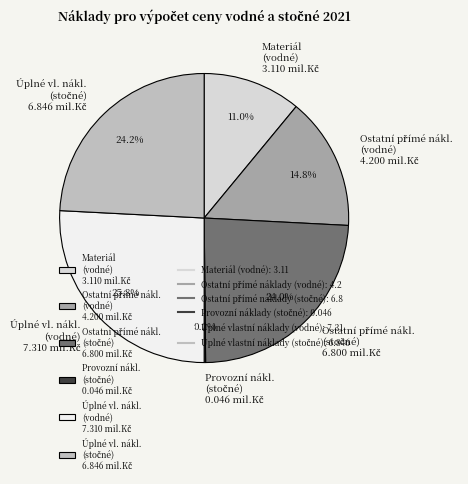

Does any single category account for the majority?

No